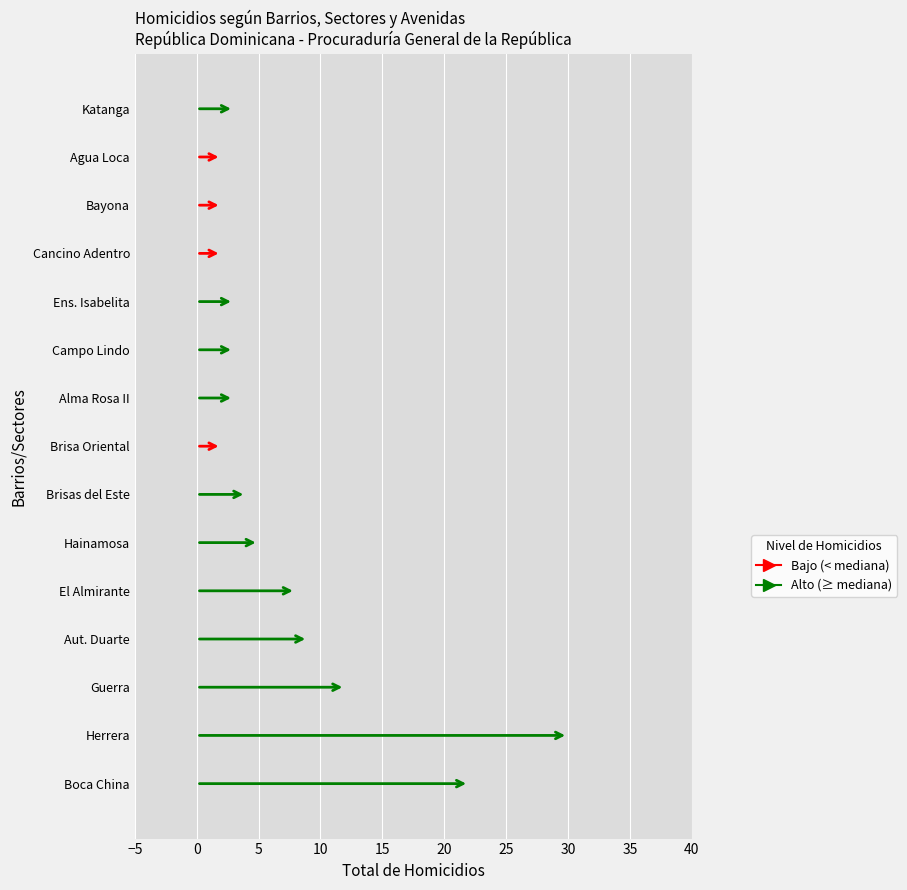

Which has a higher value, Herrera or Brisa Oriental?

Herrera